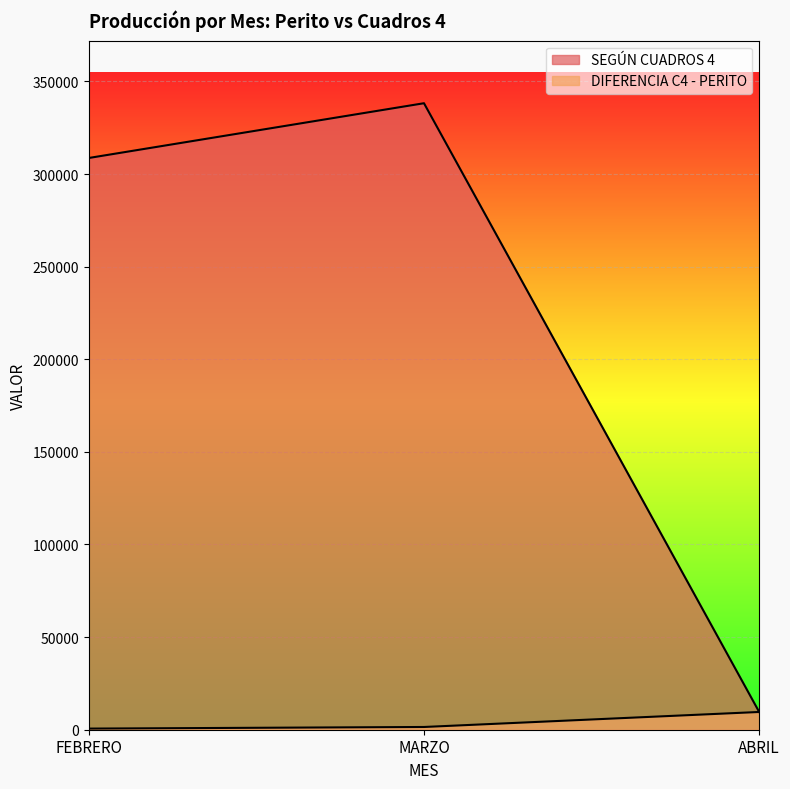

What is the label of the 2nd point from the right?

MARZO